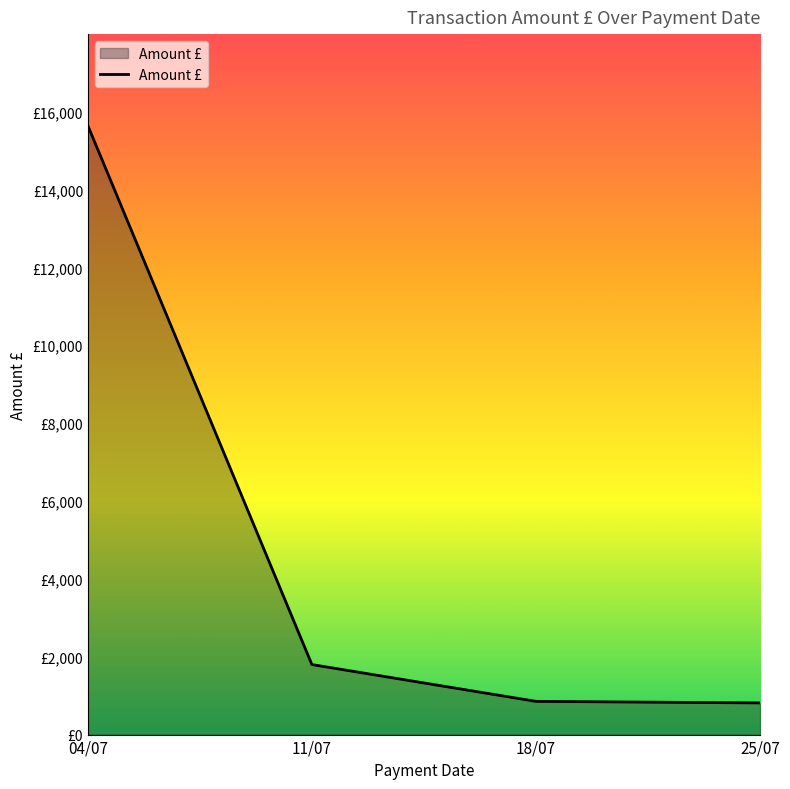

What is the change in value from 11/07 to 18/07?

-944.9